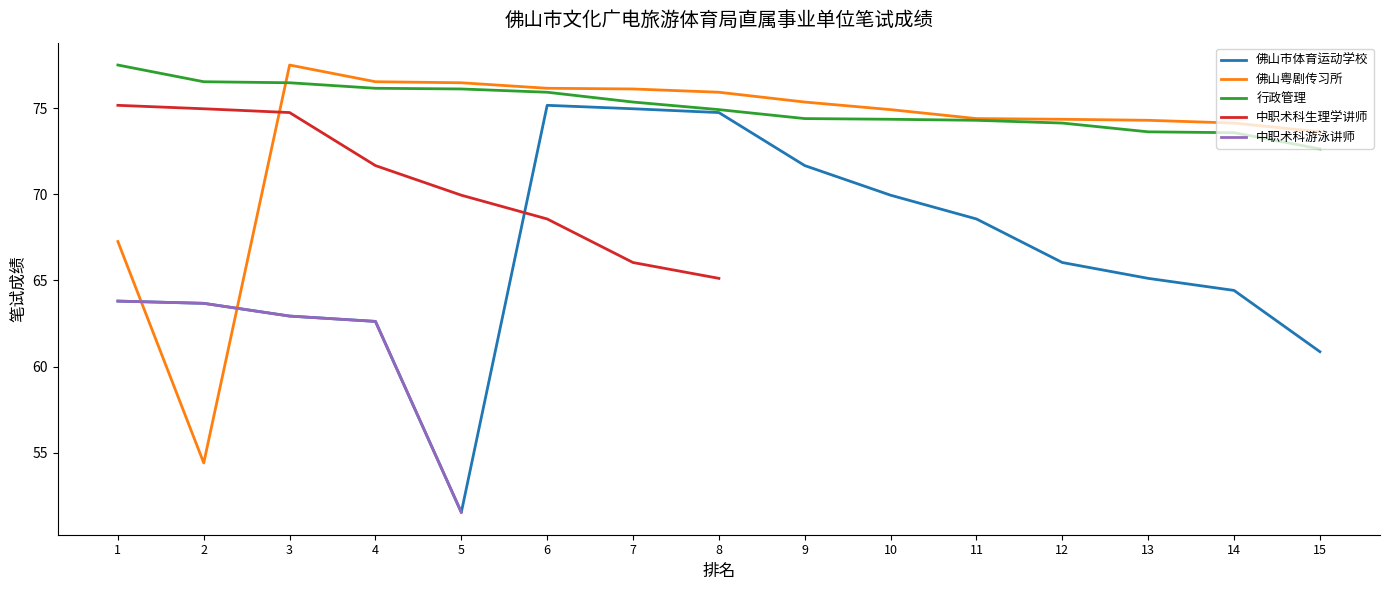

The value of 行政管理岗位 at 3 is 76.5. True or false?

True